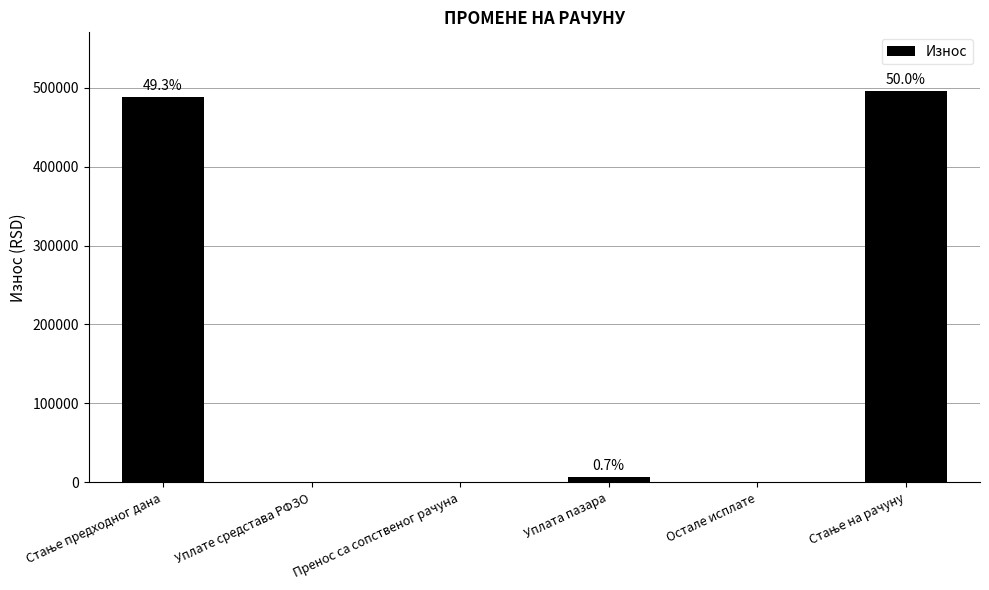

What is the difference between the values at Остале исплате and Стање предходног дана?

488382.5